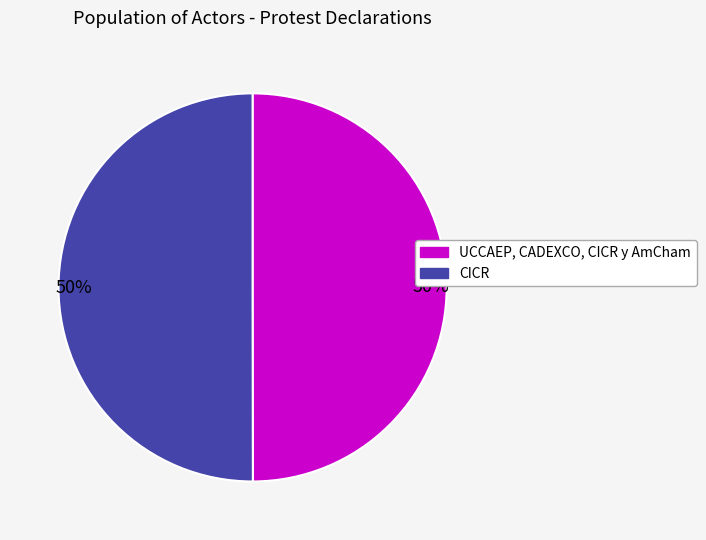

To the nearest percent, what portion does CICR represent?

50%